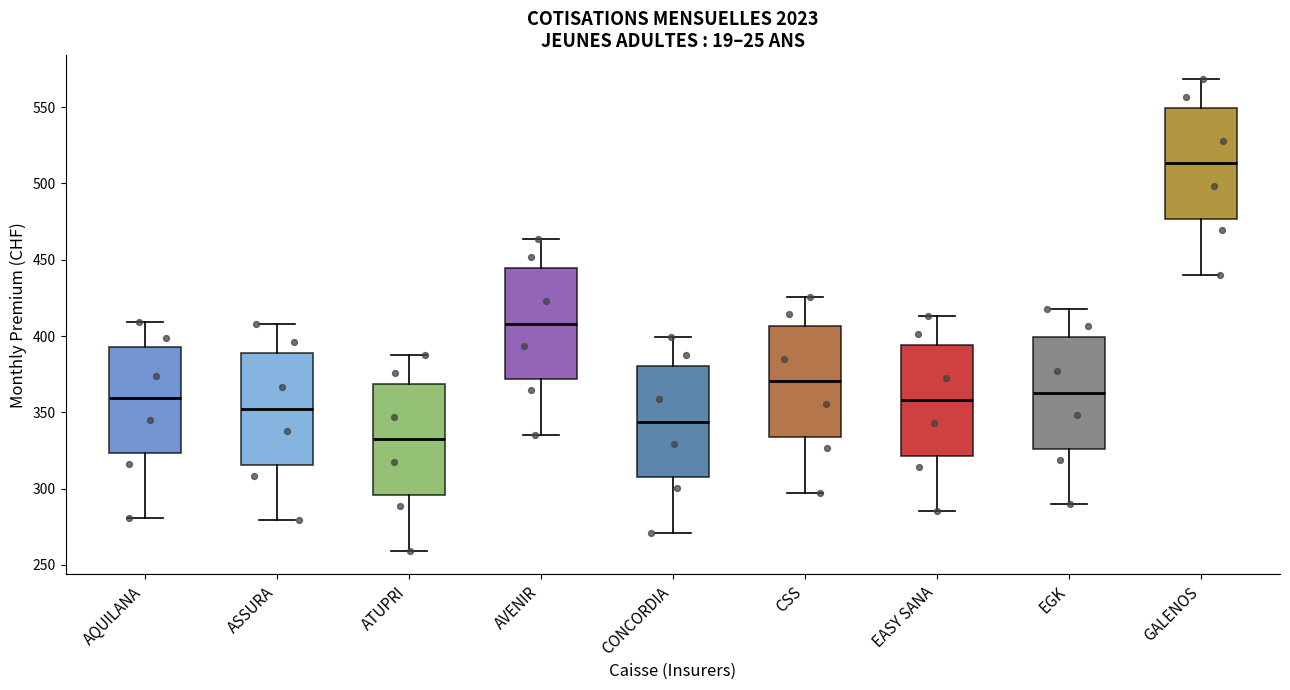

Which box's median line is the lowest?

ATUPRI